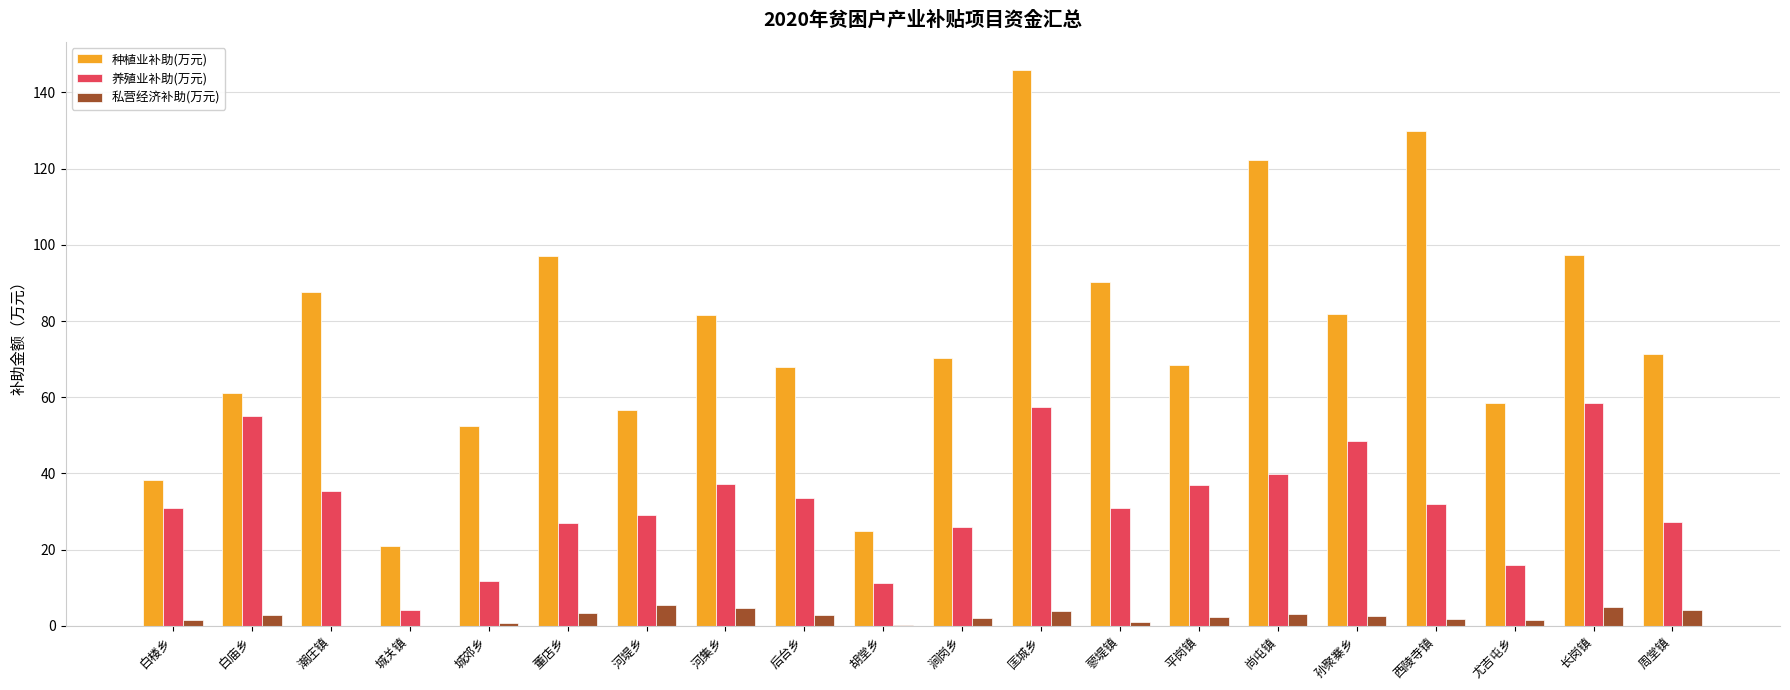

True or false: 私营经济补助(万元) has a value of 2.7 at 后台乡.

True